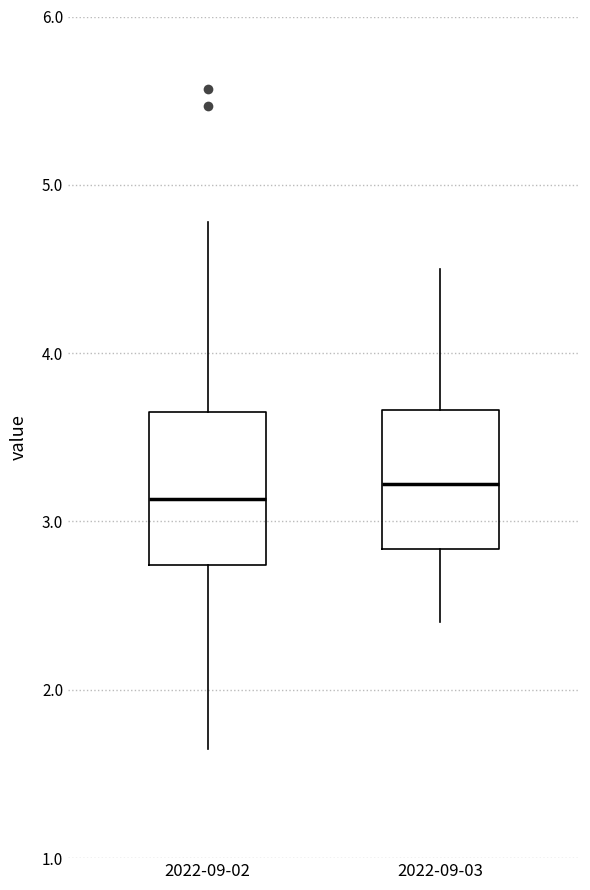

Where does the median line of the box for 2022-09-02 sit on the y-axis? The values are not printed on the chart, so give them approximately, as read against the axis.

3.1